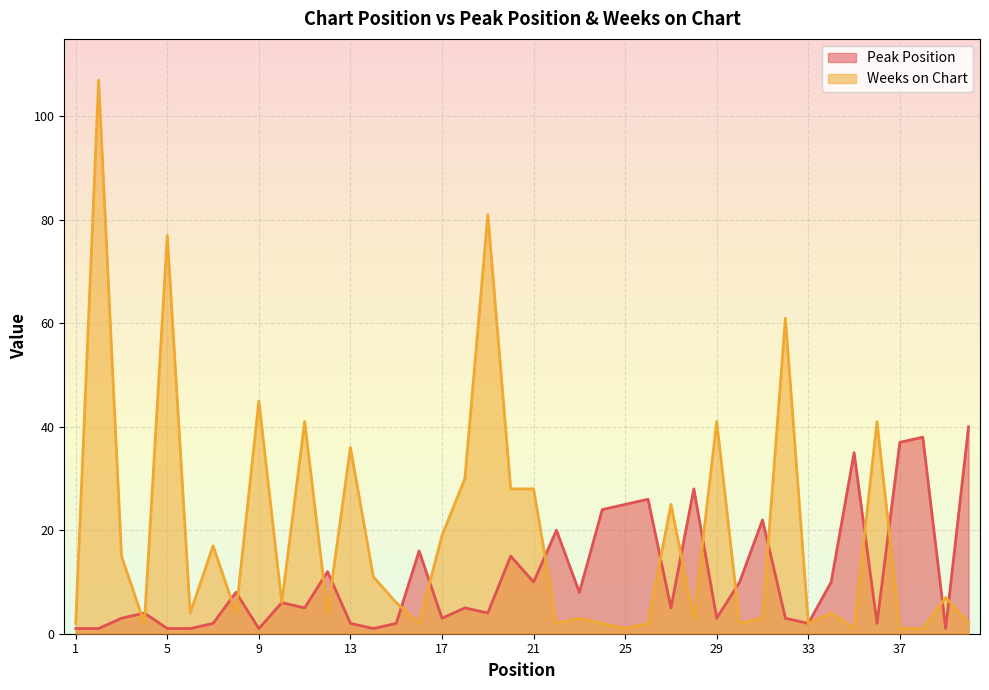

Which category has the highest value in the Weeks on Chart series?

2